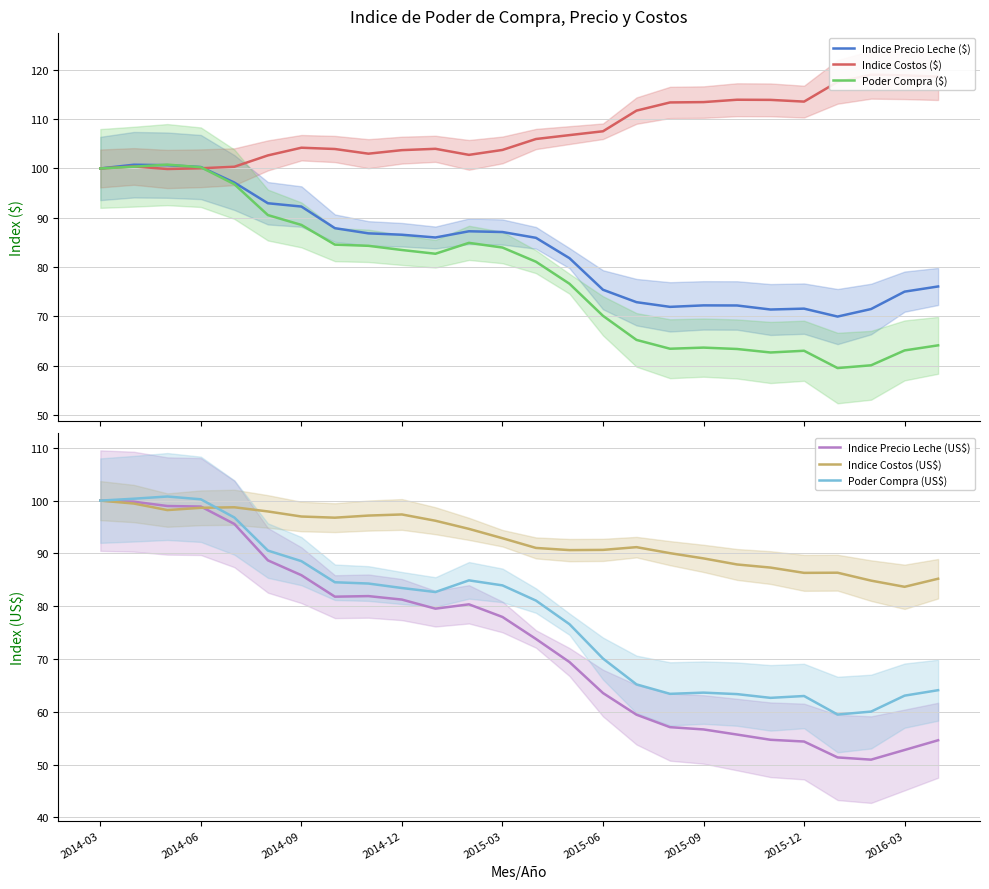

How many lines are shown in the chart?

6